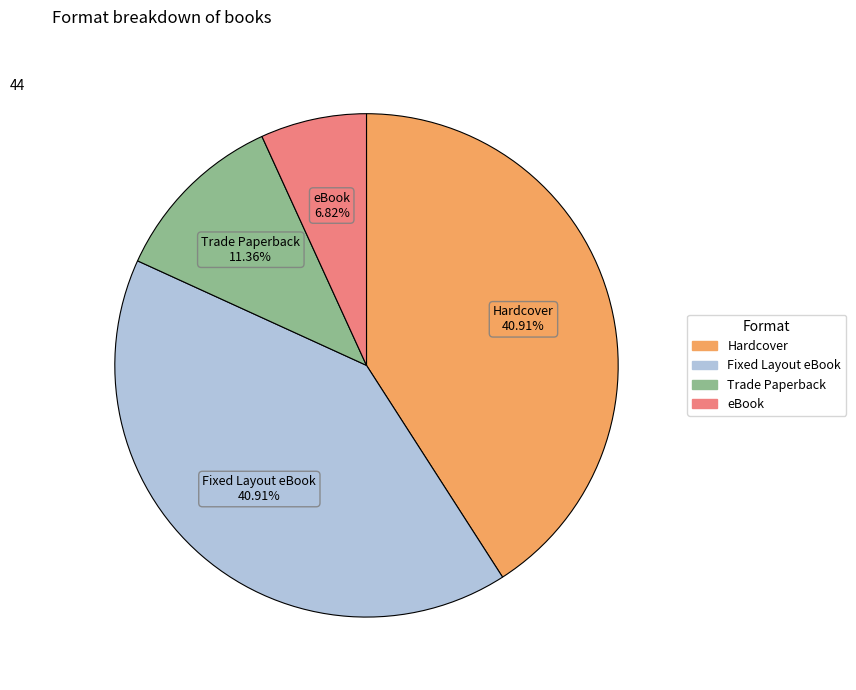

To the nearest percent, what percentage of the pie is Hardcover?

41%